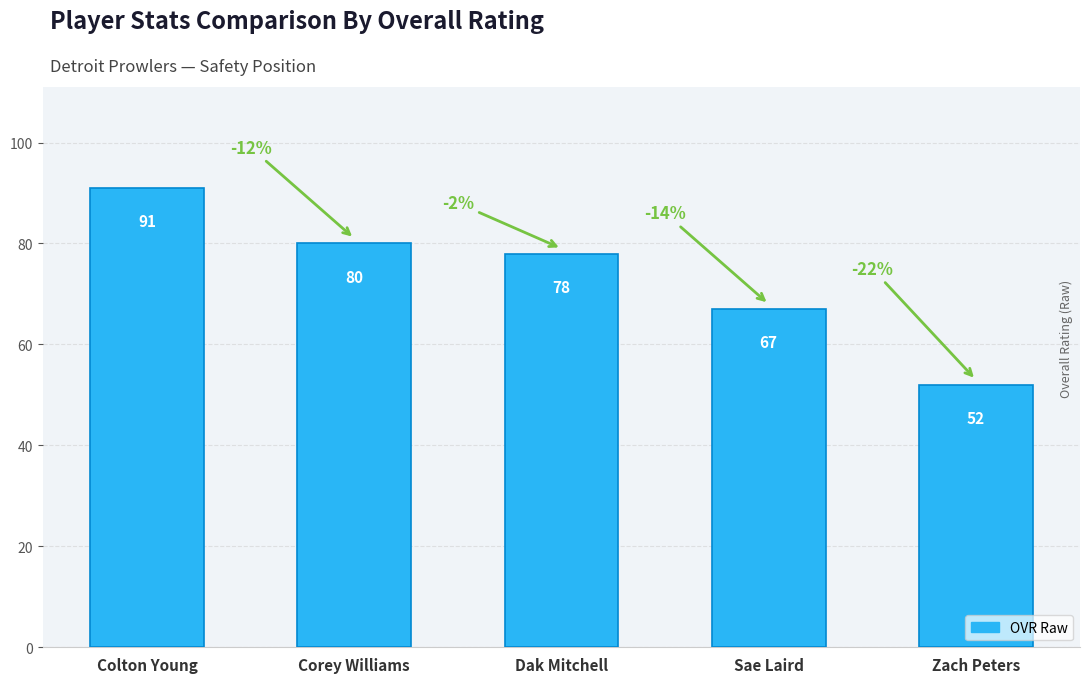

At which label is the value closest to 71?

Sae Laird